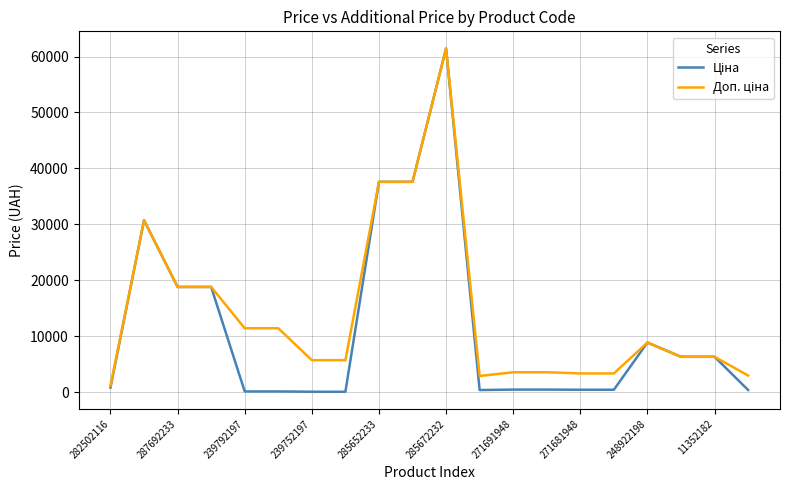

What is the sum of all Доп. ціна values?

281335.0